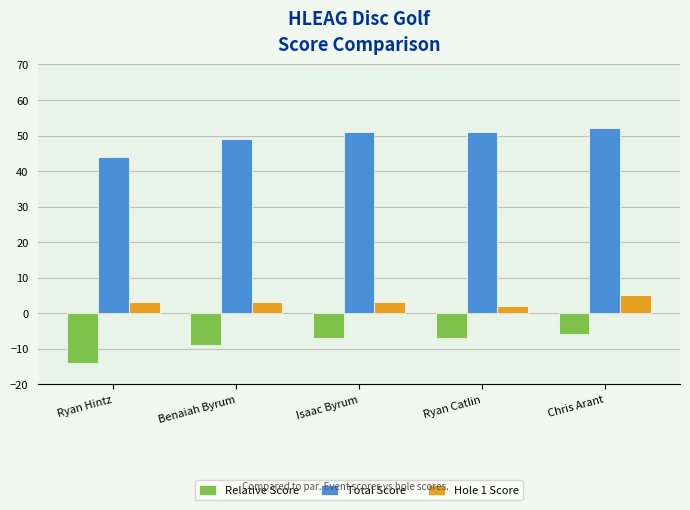

What is the sum of the Relative Score values at Isaac Byrum and Ryan Hintz?

-21